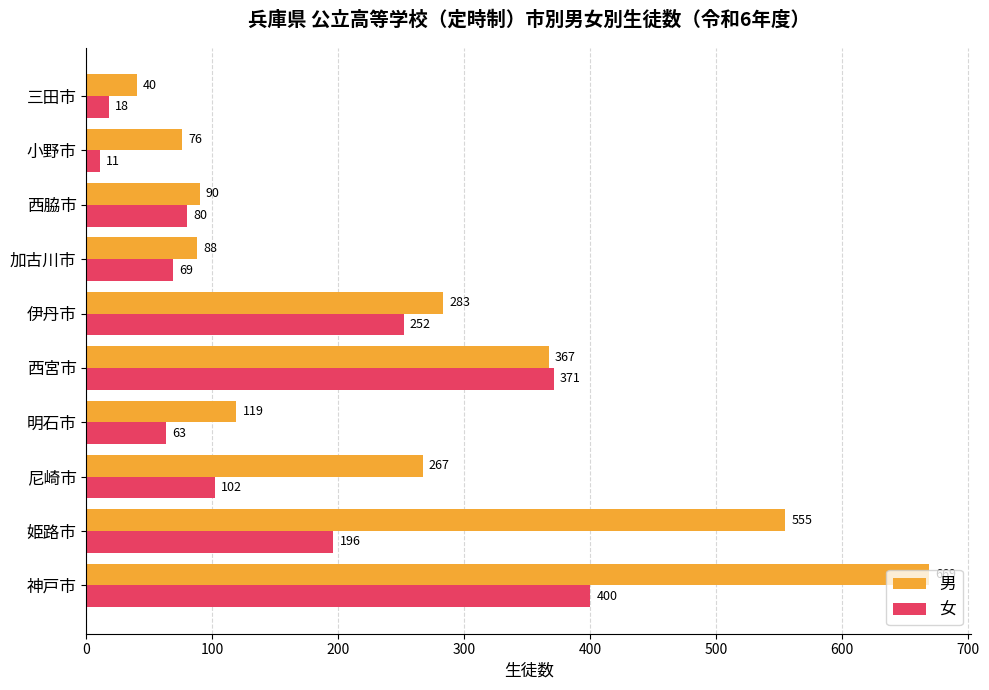

At which label does 男 reach its minimum?

三田市